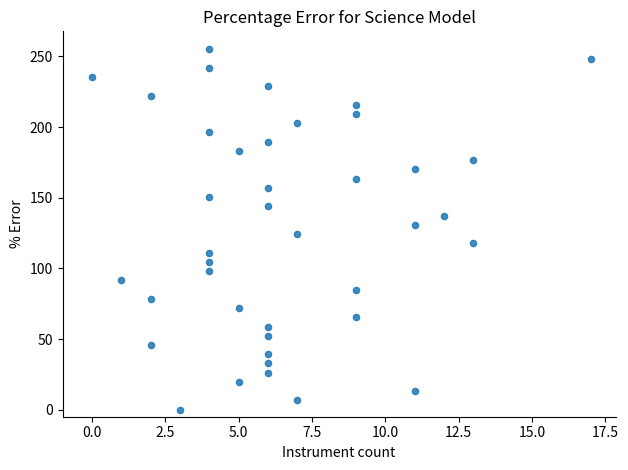

What is the range of X values (max minus min)?

17.0